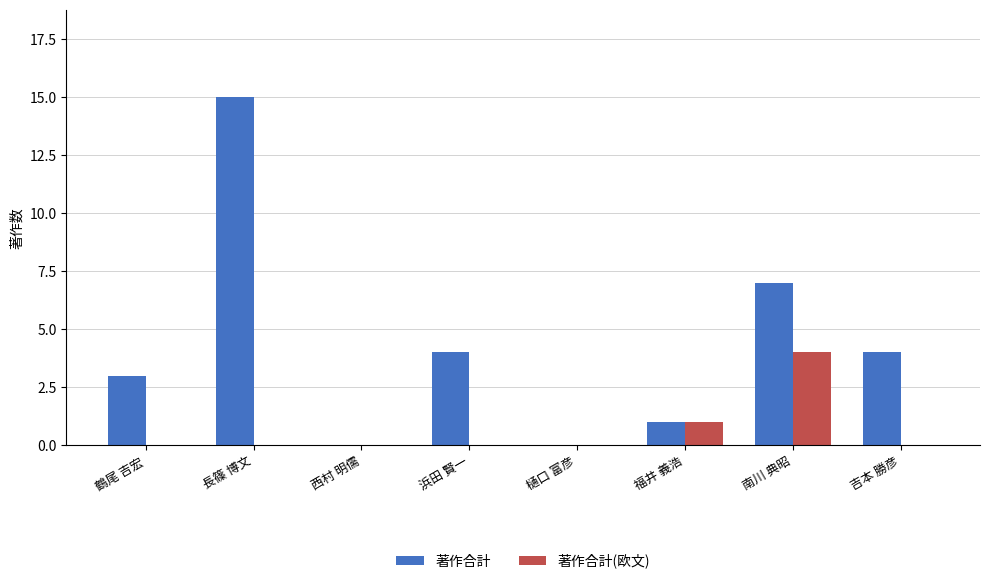

Which category has the highest value in the 著作合計 series?

長篠 博文